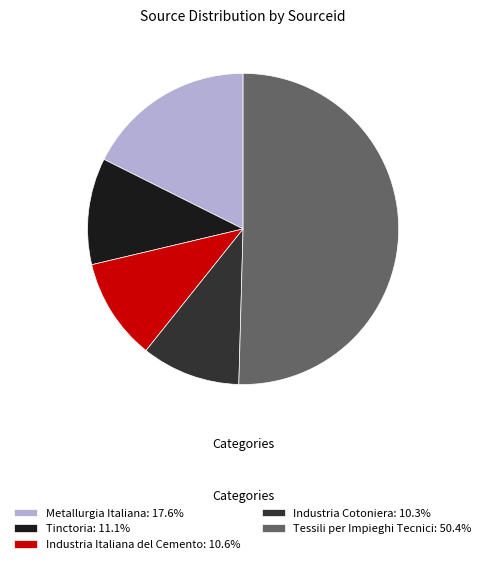

Combined, do Industria Cotoniera: 10.3% and Tessili per Impieghi Tecnici: 50.4% account for over 50%?

Yes